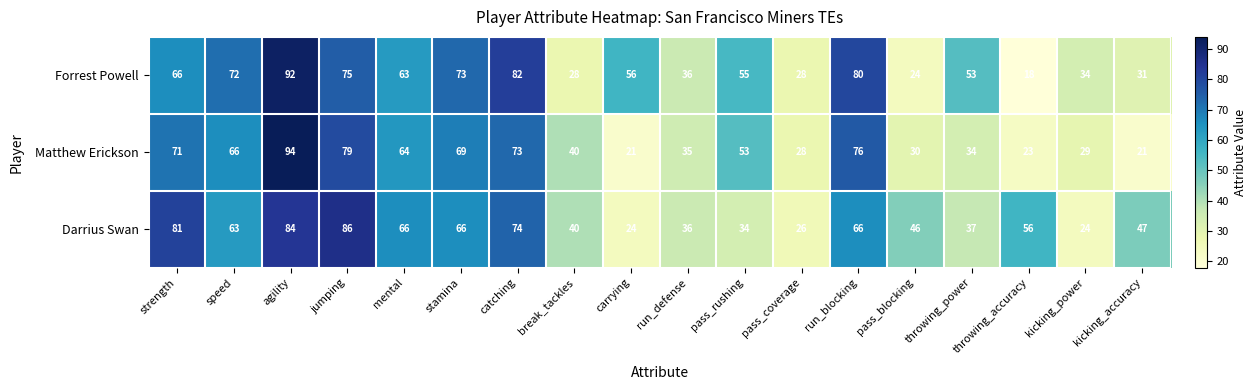

Count the number of categories in the chart.

18